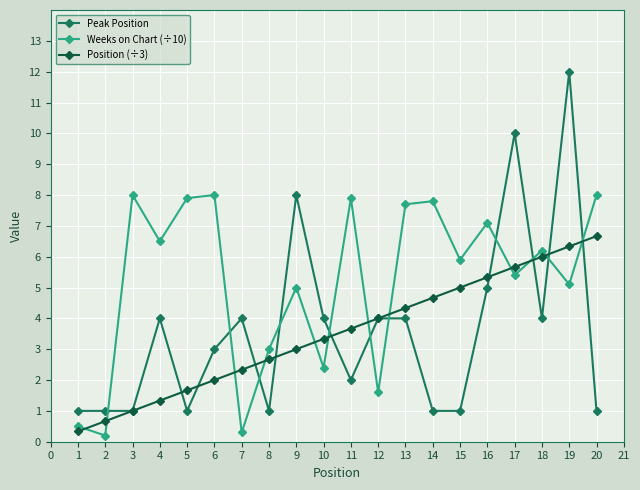

What is the difference between the maximum and minimum values in the Weeks on Chart (÷10) series?

7.8